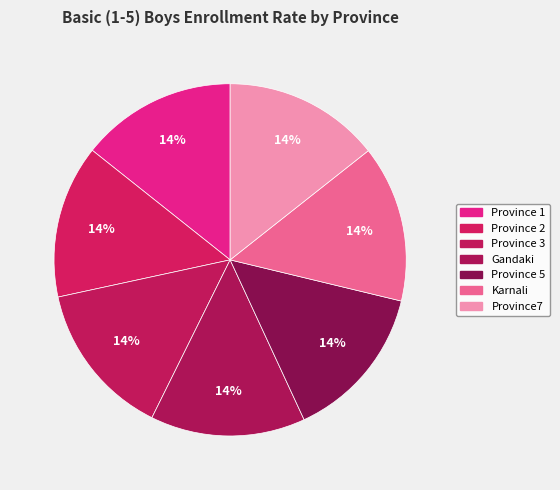

To the nearest percent, what portion does Gandaki represent?

14%